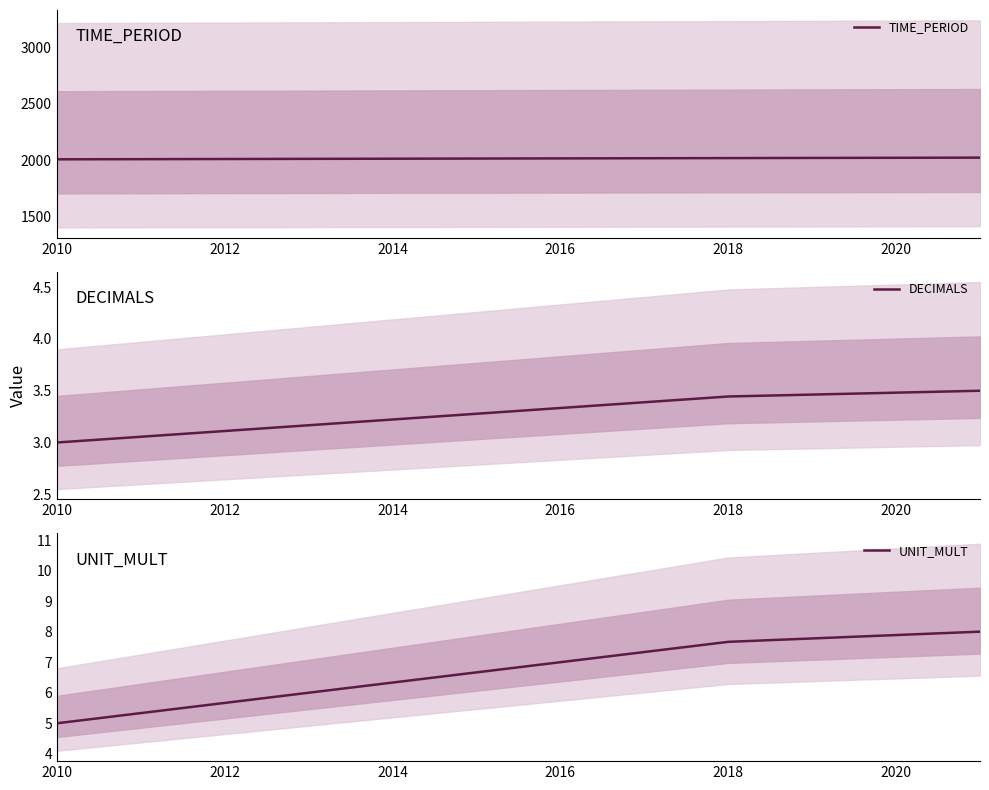

What are all the series names shown in the legend?

TIME_PERIOD, DECIMALS, UNIT_MULT